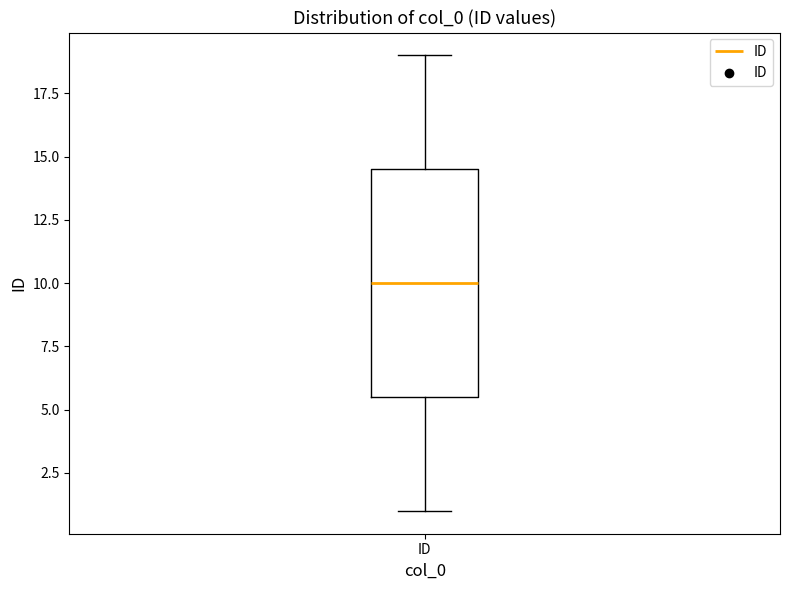

Read this box plot against the y-axis: the position of the median line, the range covered by the box, and the ends of both whiskers. The values are not printed on the chart, so give them approximately, as read against the axis.

median 10.0, box 5.5 to 14.5, whiskers 1.0 to 19.0